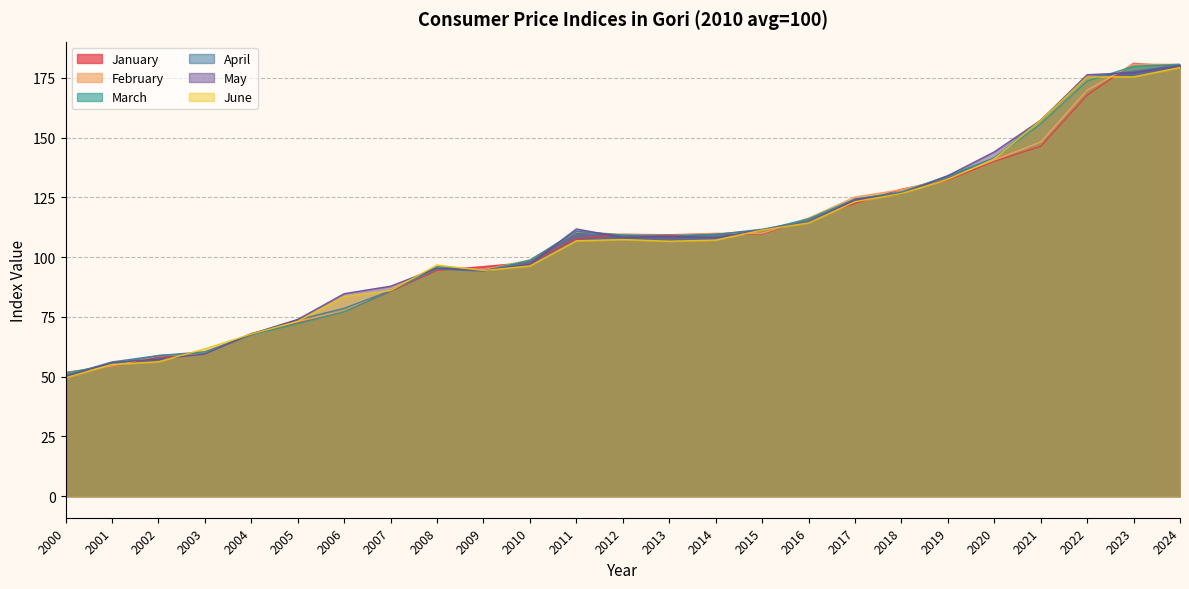

In May, how many points are lower than both neighbors (excluding endpoints)?

3